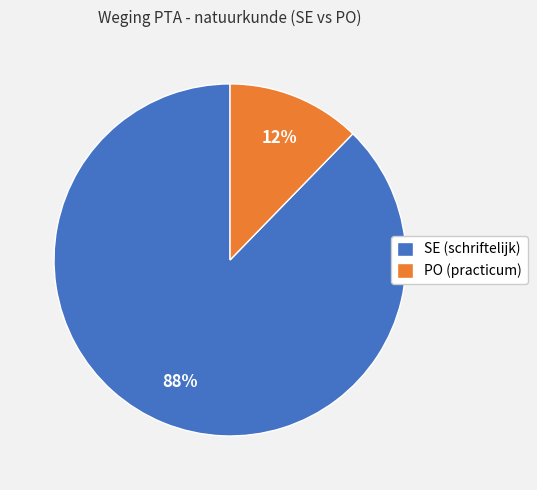

Which slice is the smallest?

PO (practicum)